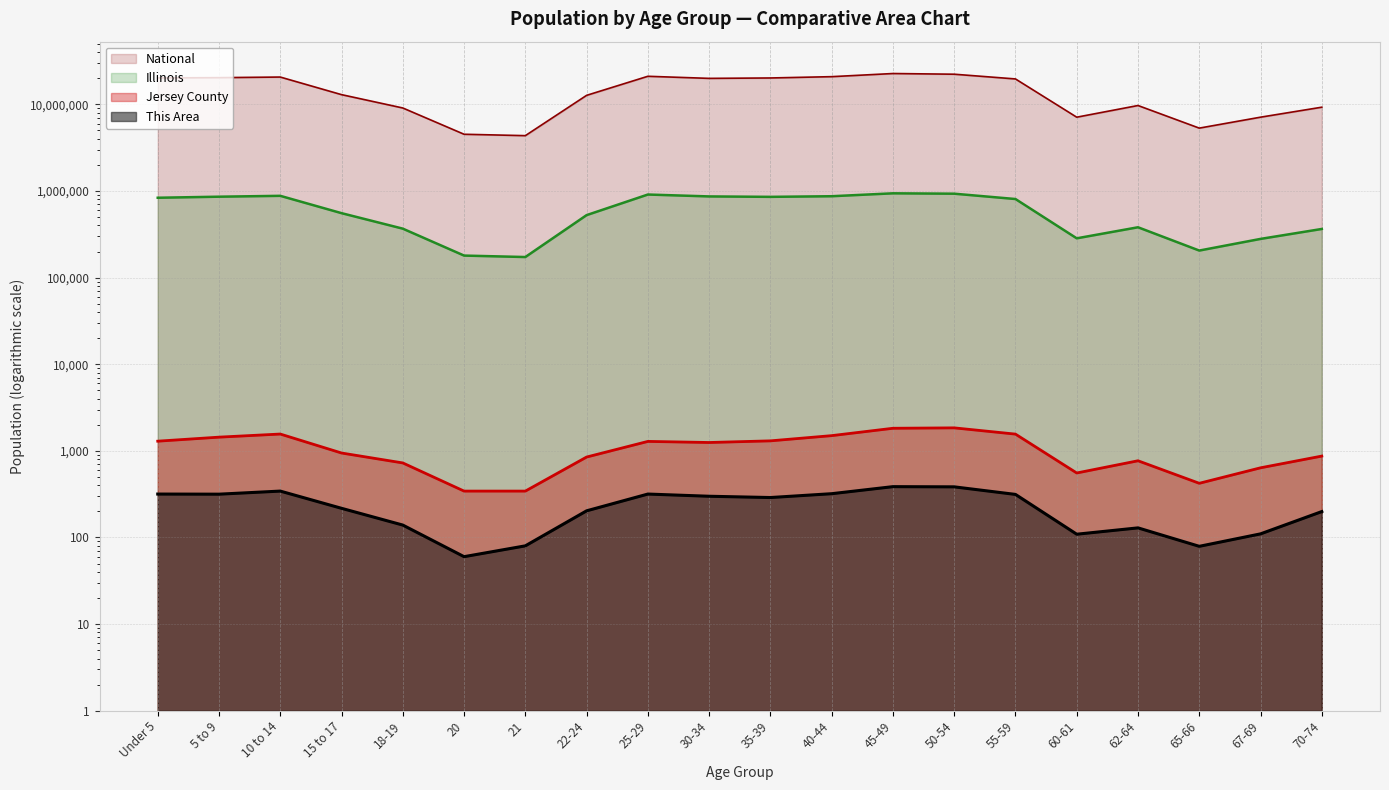

What is the sum of all Jersey County values?

21309